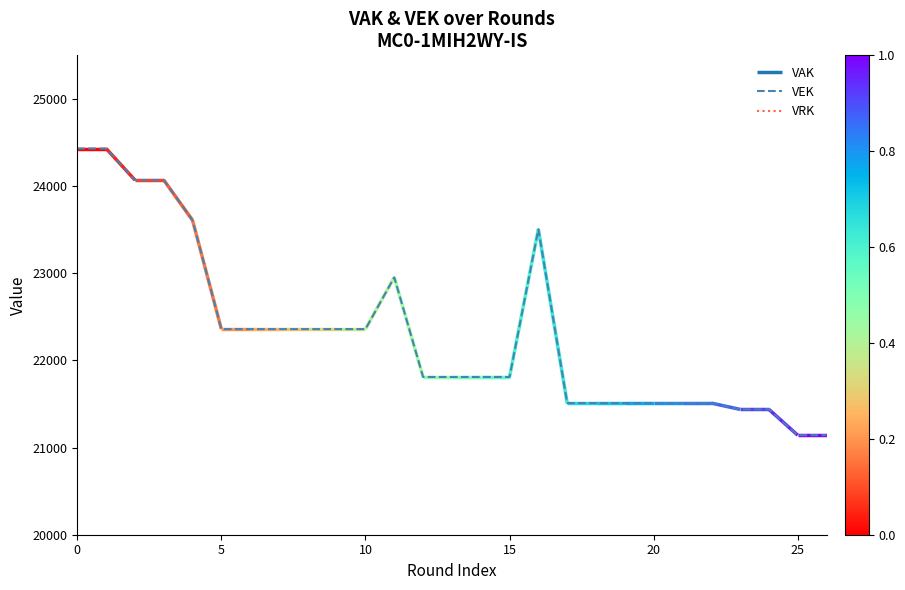

Is it true that VEK equals 24431 at 0?

True